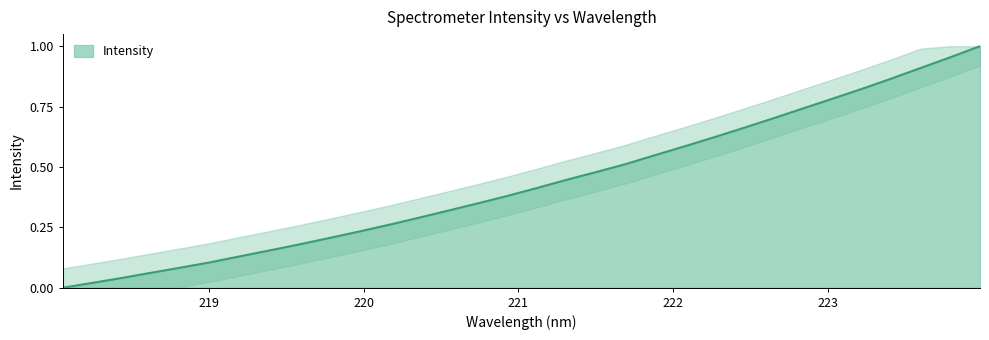

Reading left to right, extract all data points from this chart.

0.0	0.0	0.0	0.1	0.1	0.1	0.1	0.2	0.2	0.2	0.2	0.3	0.3	0.3	0.3	0.4	0.4	0.4	0.5	0.5	0.5	0.6	0.6	0.7	0.7	0.7	0.8	0.8	0.9	0.9	1.0	1.0